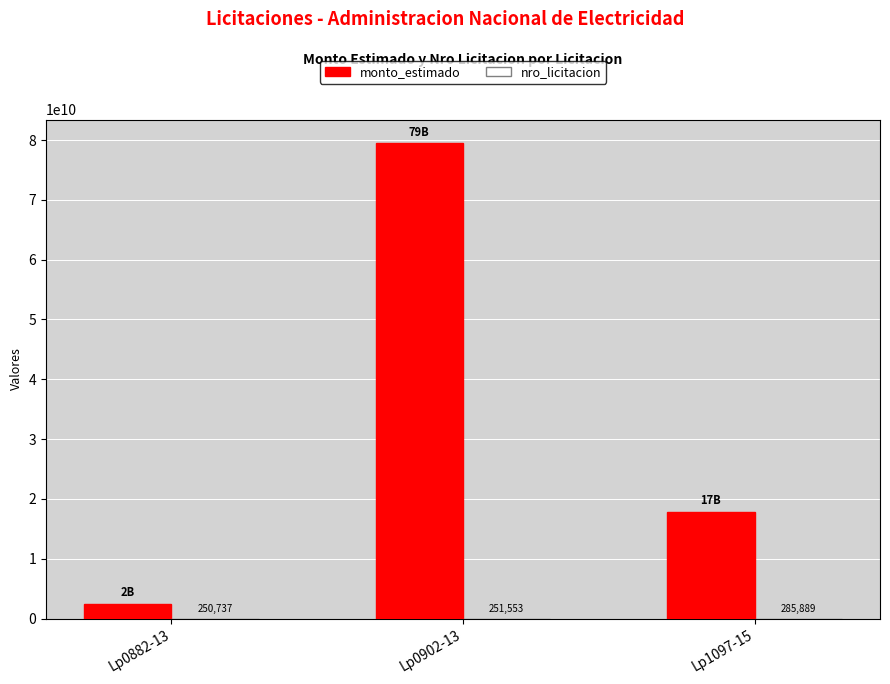

What is the total value across all series at Lp0902-13?

79452251553